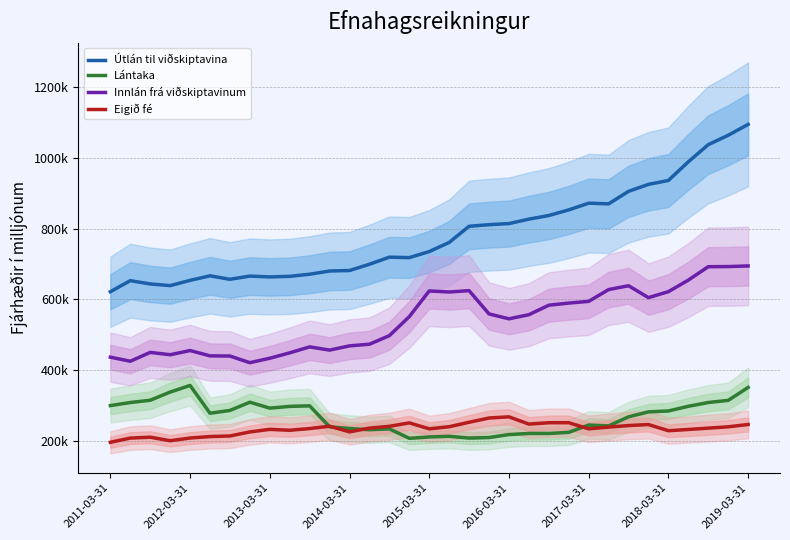

What is the sum of all Útlán til viðskiptavina values?

25849158